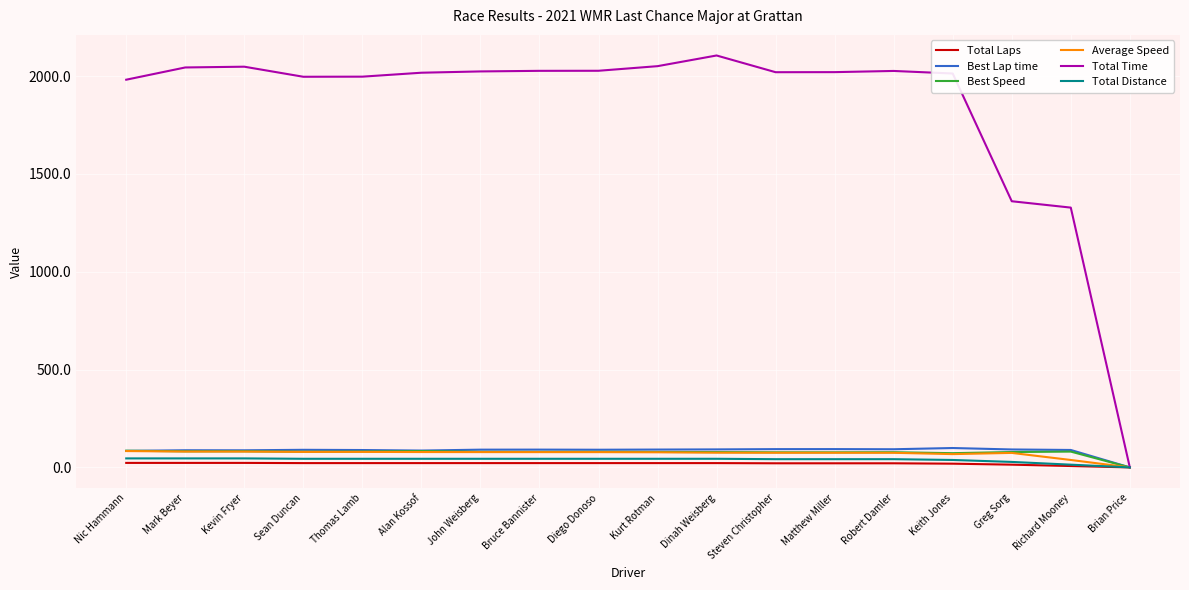

True or false: Best Lap time has a value of 92.0 at Dinah Weisberg.

True